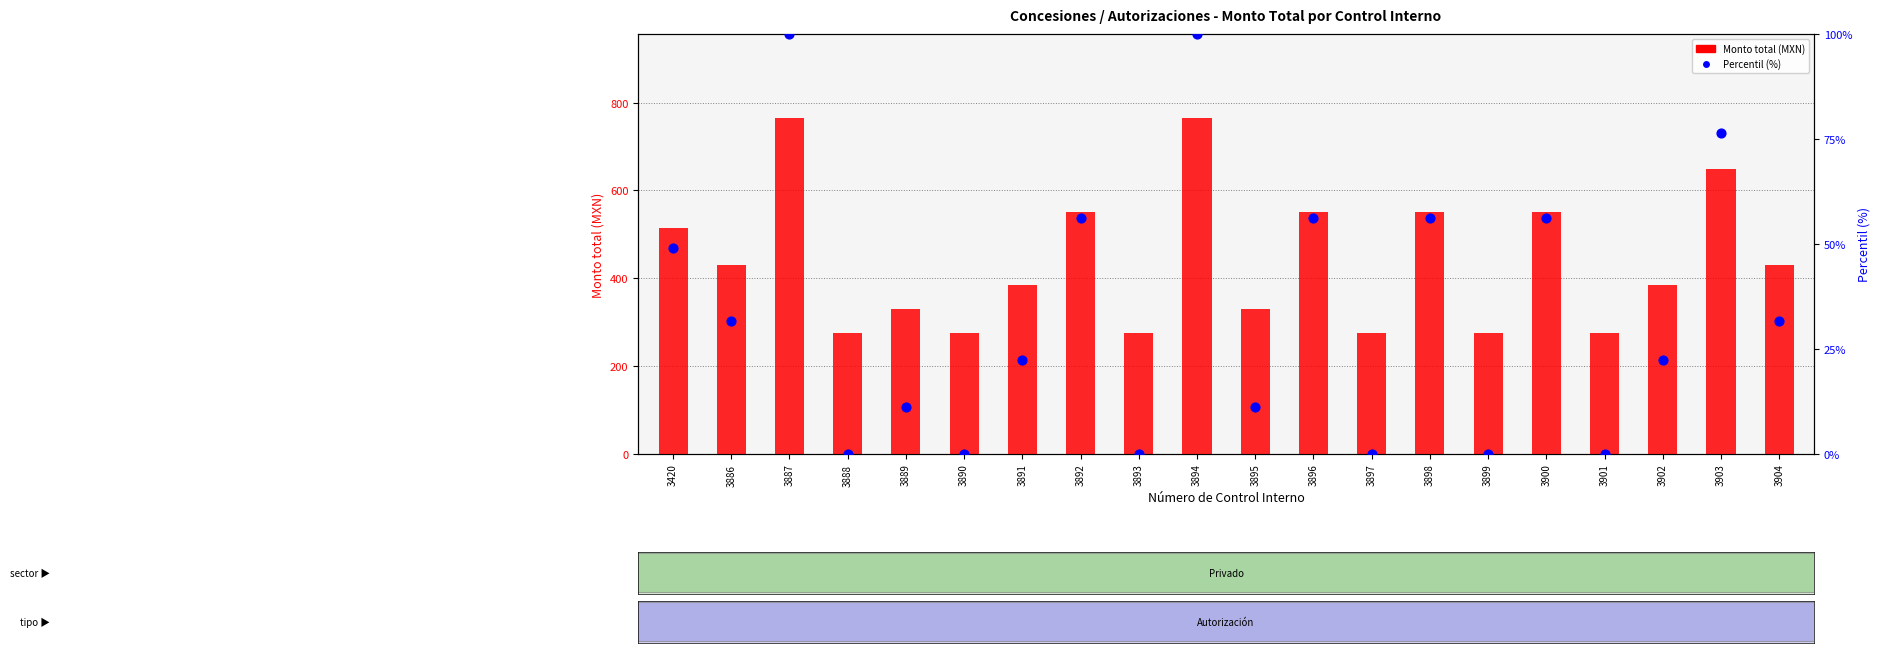

What are all the series names shown in the legend?

Monto total, Percentil (%)